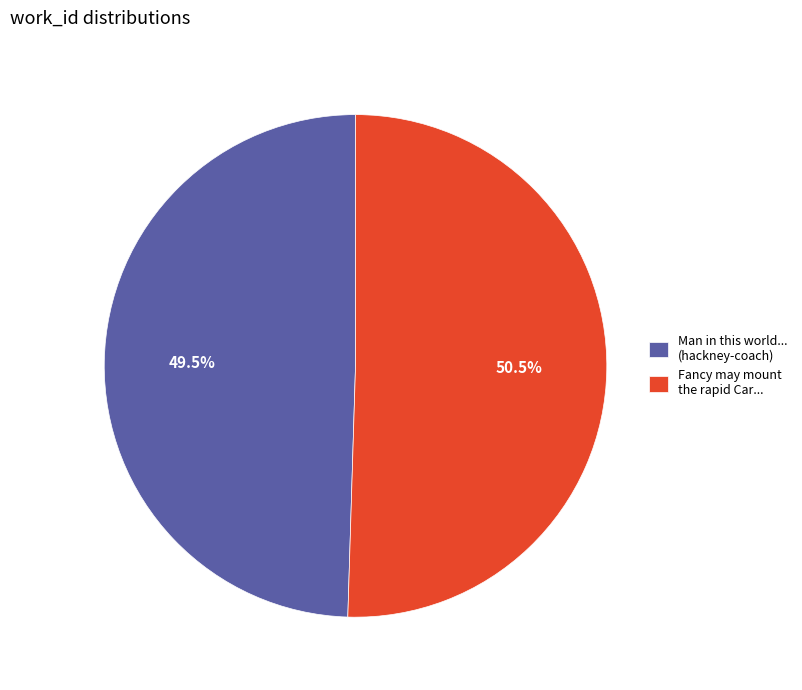

To the nearest percent, what is the average slice percentage?

50%